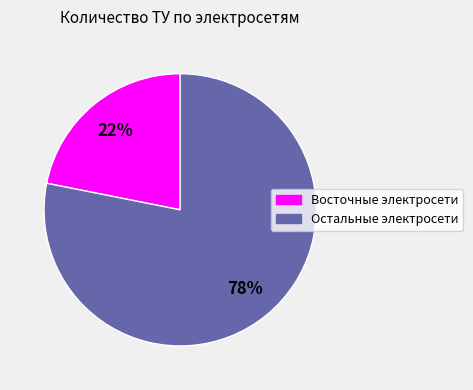

To the nearest percent, what is the average slice percentage?

50%